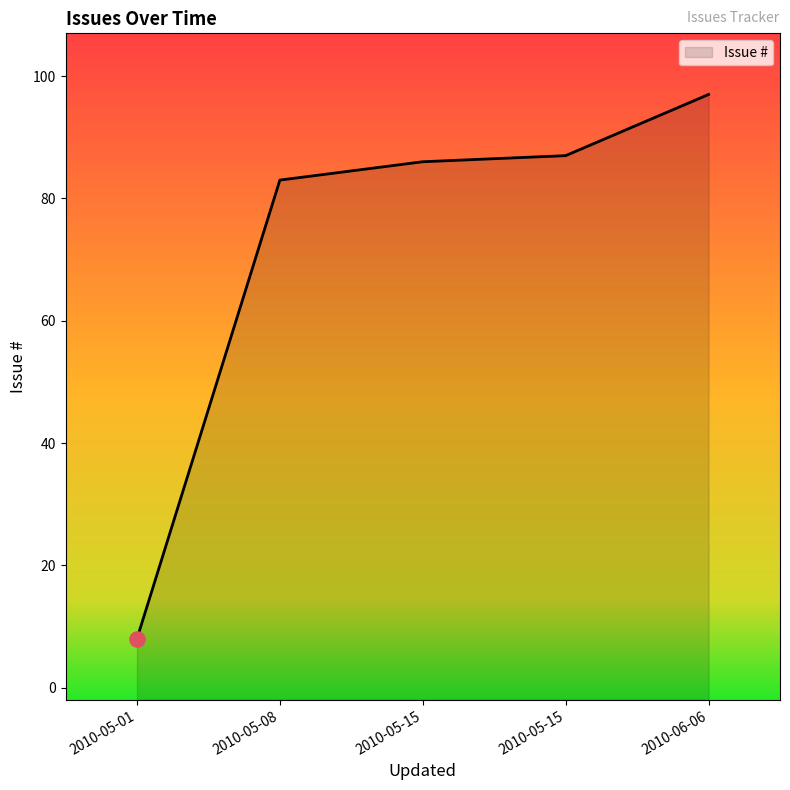

What is the change in value from 2010-05-15 to 2010-06-06?

+10